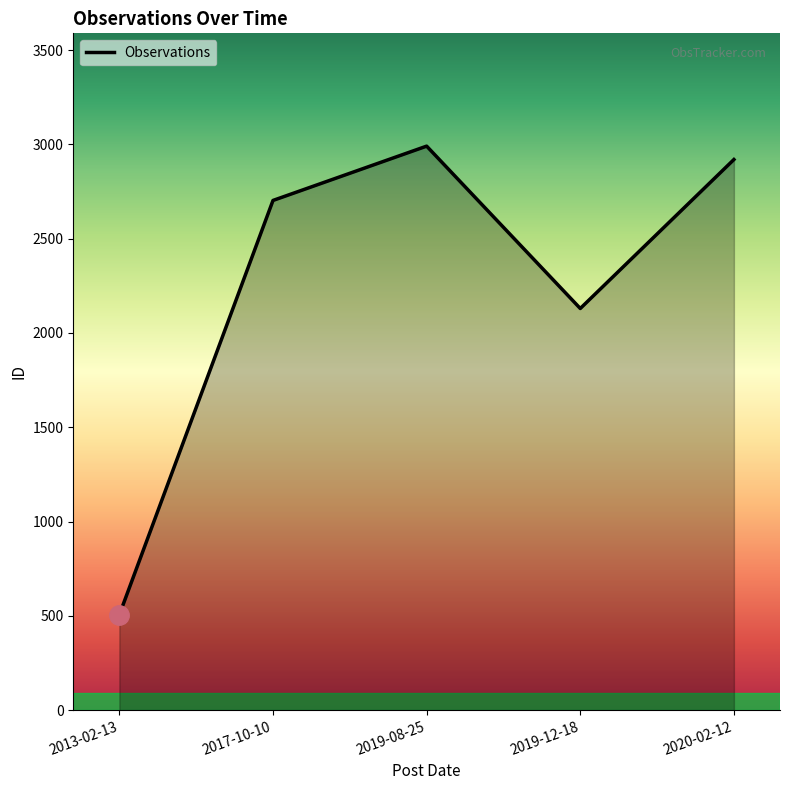

What is the sum of all values?

11250